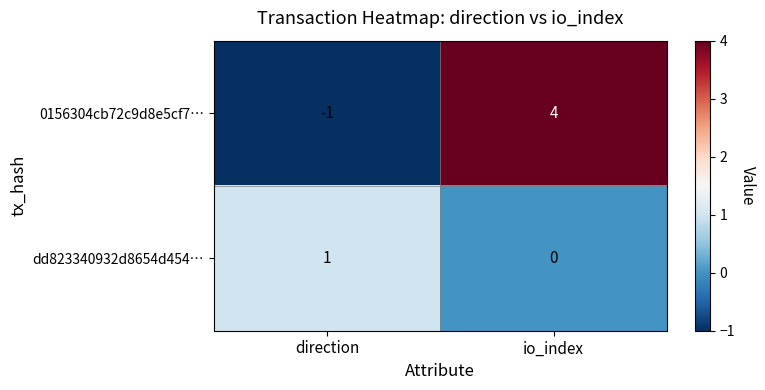

The value of 0156304cb72c9d8e5cf7… at io_index is 4. True or false?

True